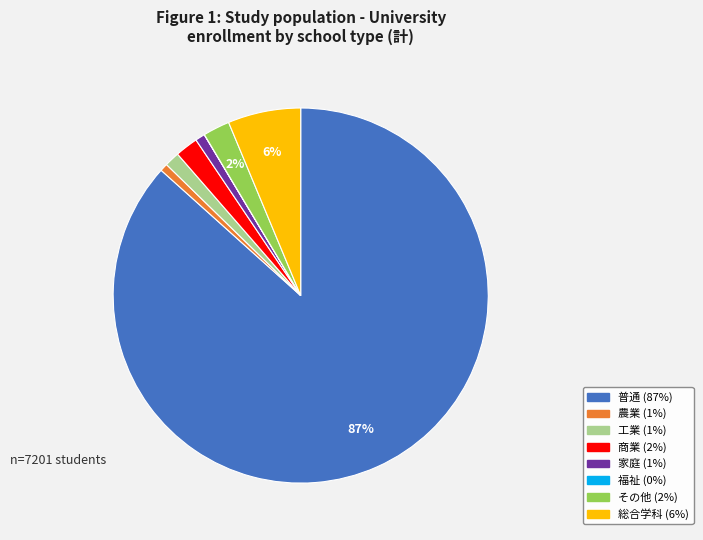

Is it true that 商業 is 2% of the pie?

True